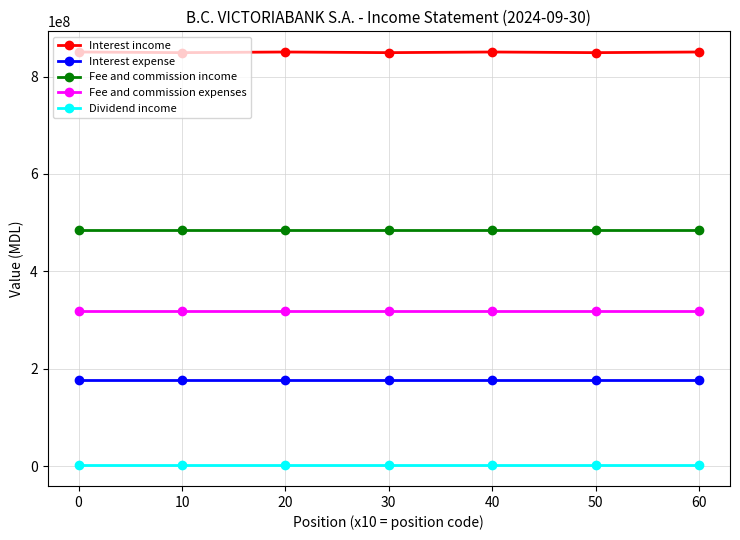

The value of Interest expense at 30 is 102203199. True or false?

False